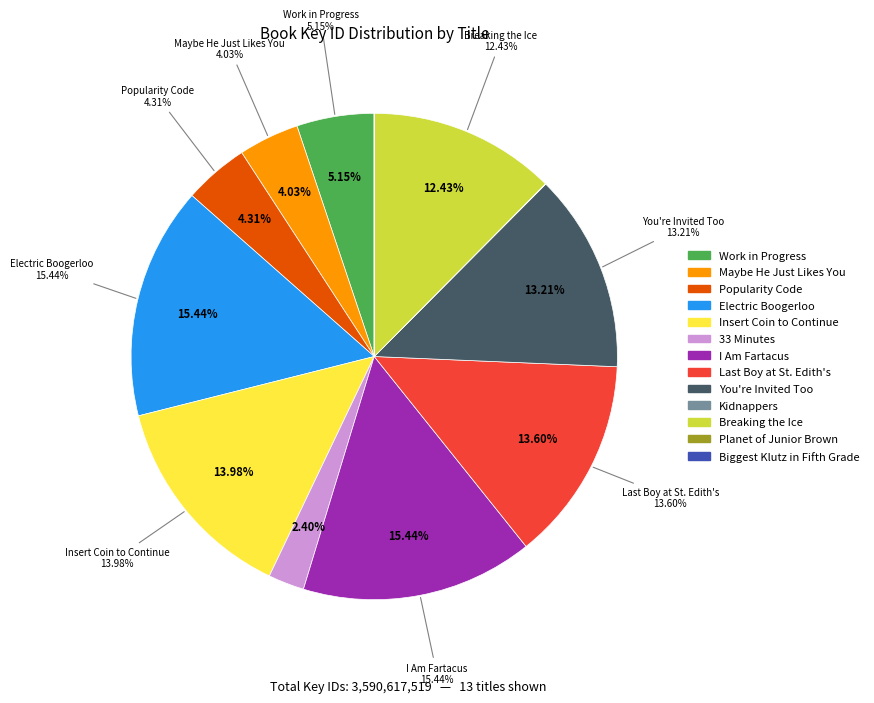

Is it true that Kidnappers is 1% of the pie?

False